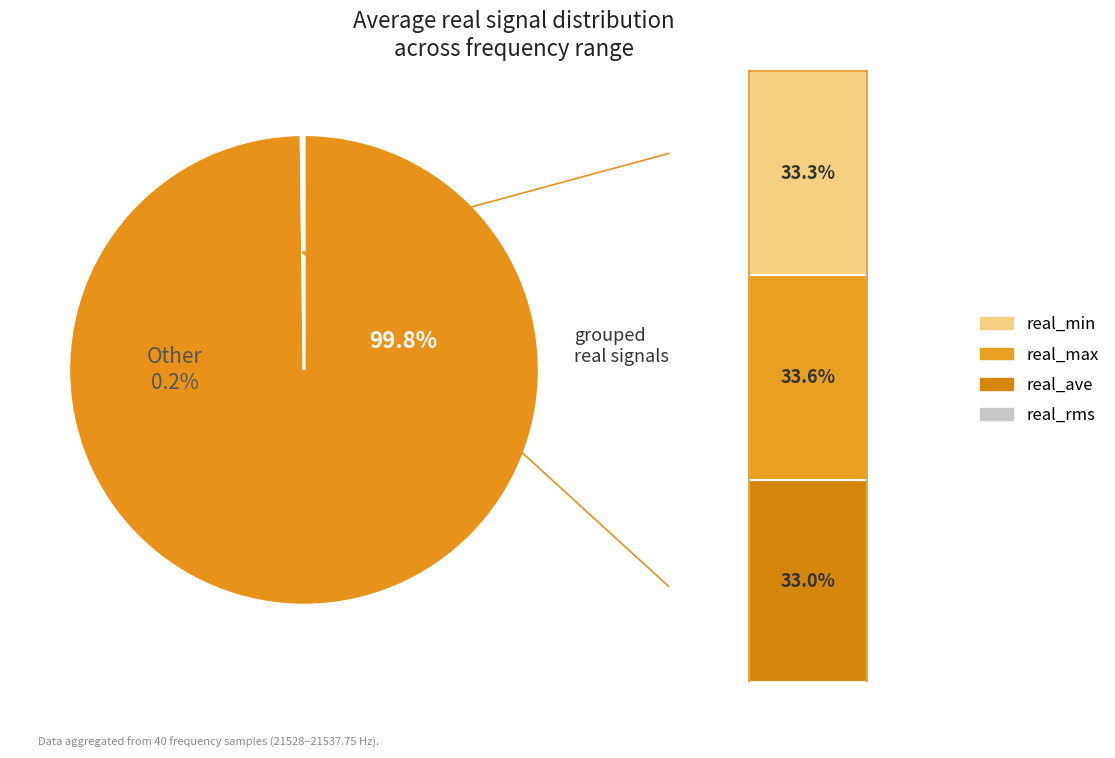

Does 14 account for over 50% of the chart?

No